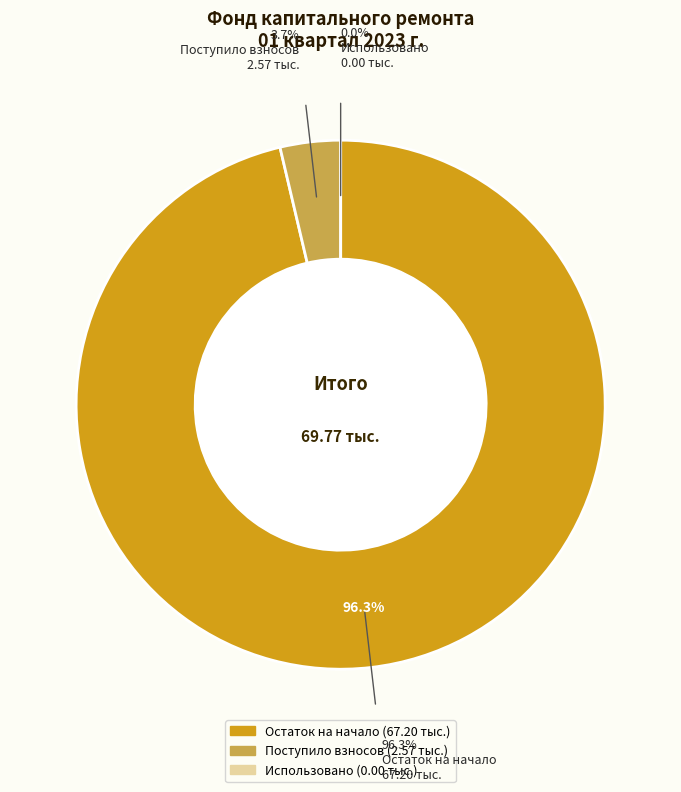

Which category has the biggest portion of the pie?

Остаток на начало